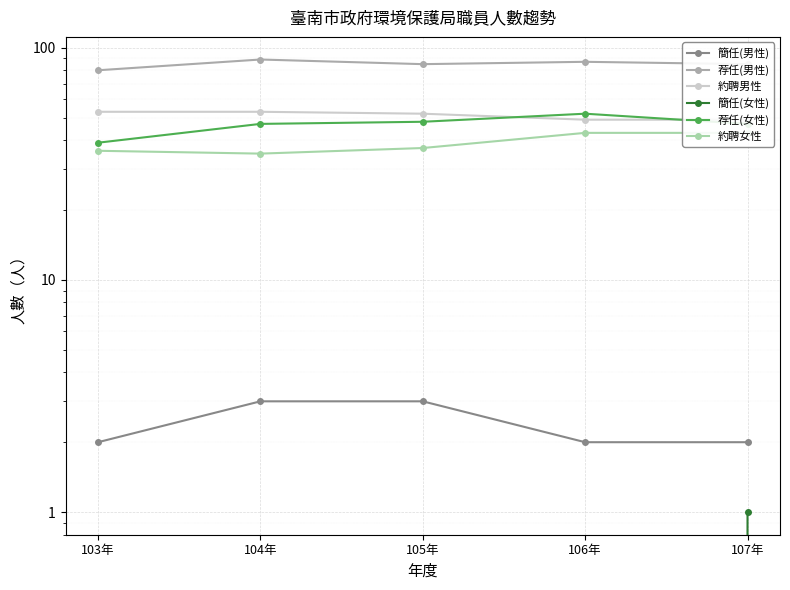

True or false: 簡任(男性) and 約聘女性 cross at least once.

False